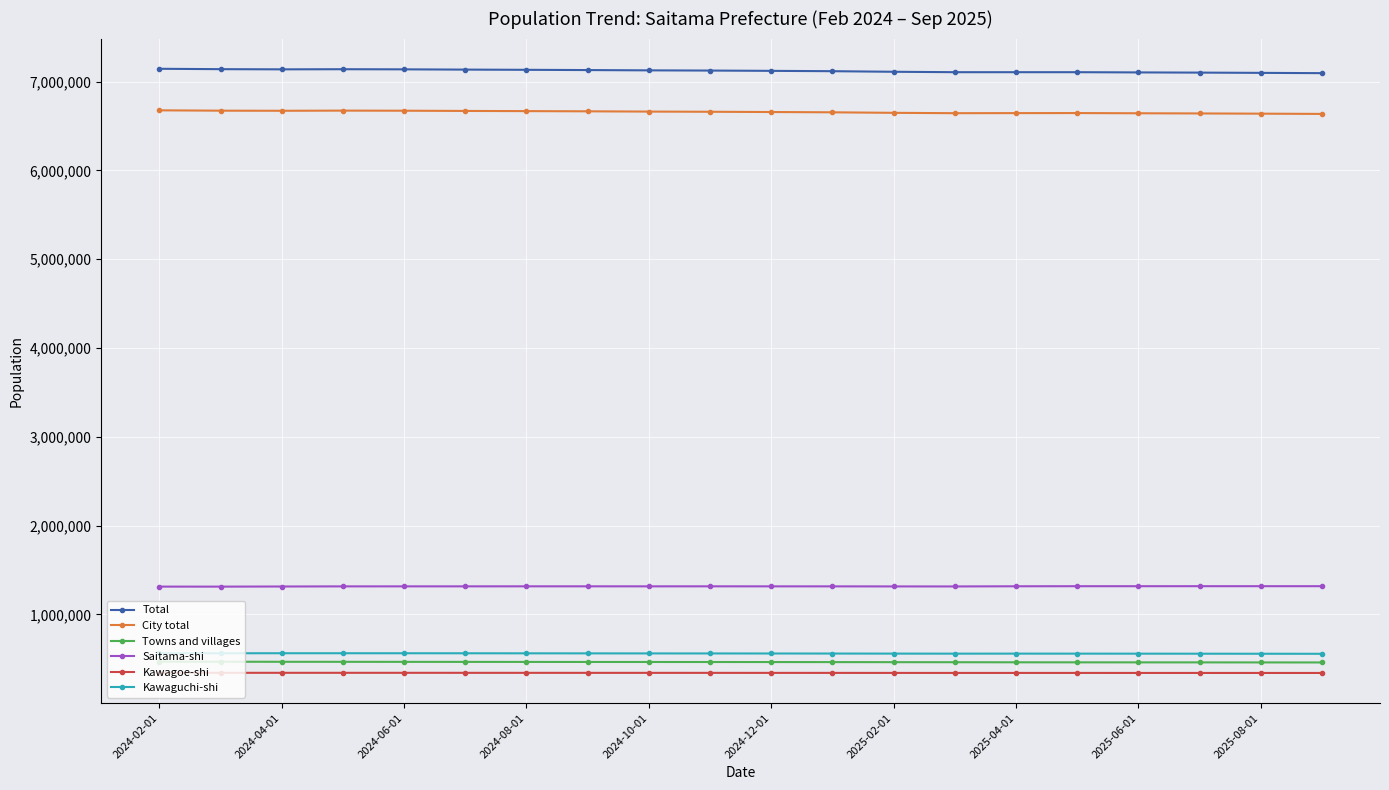

What is the maximum value shown in the chart?

7143743